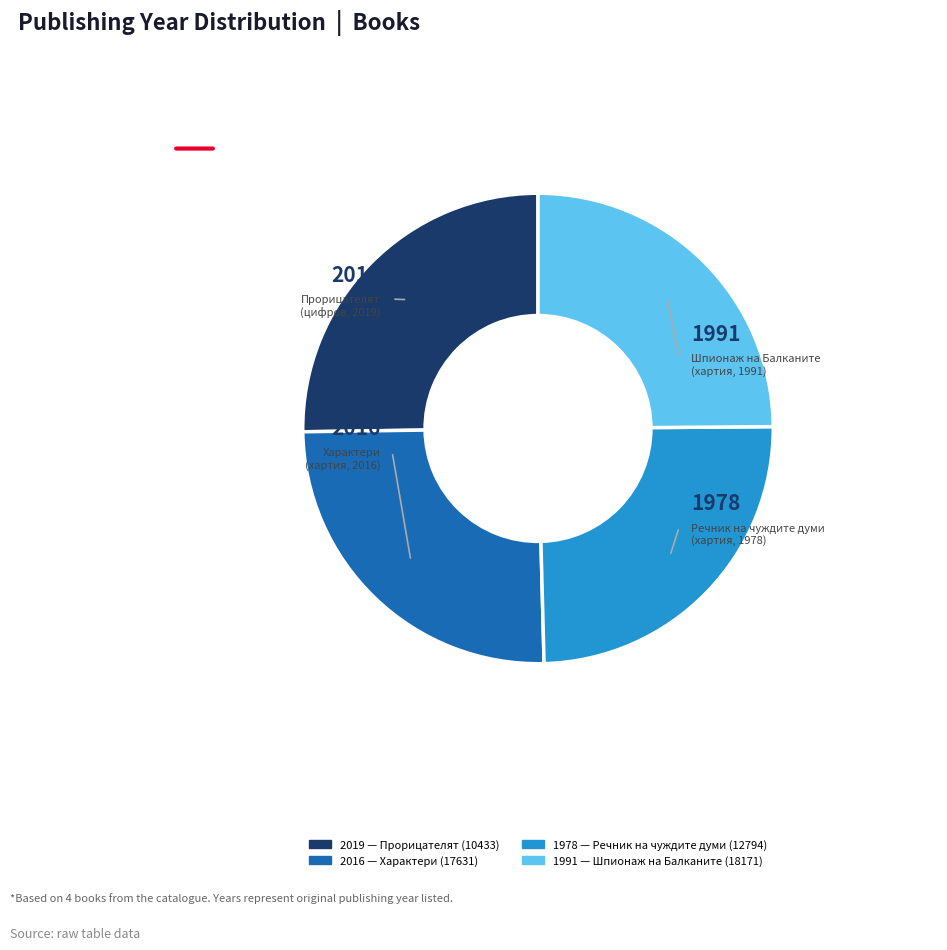

Is there a majority slice in this chart?

No